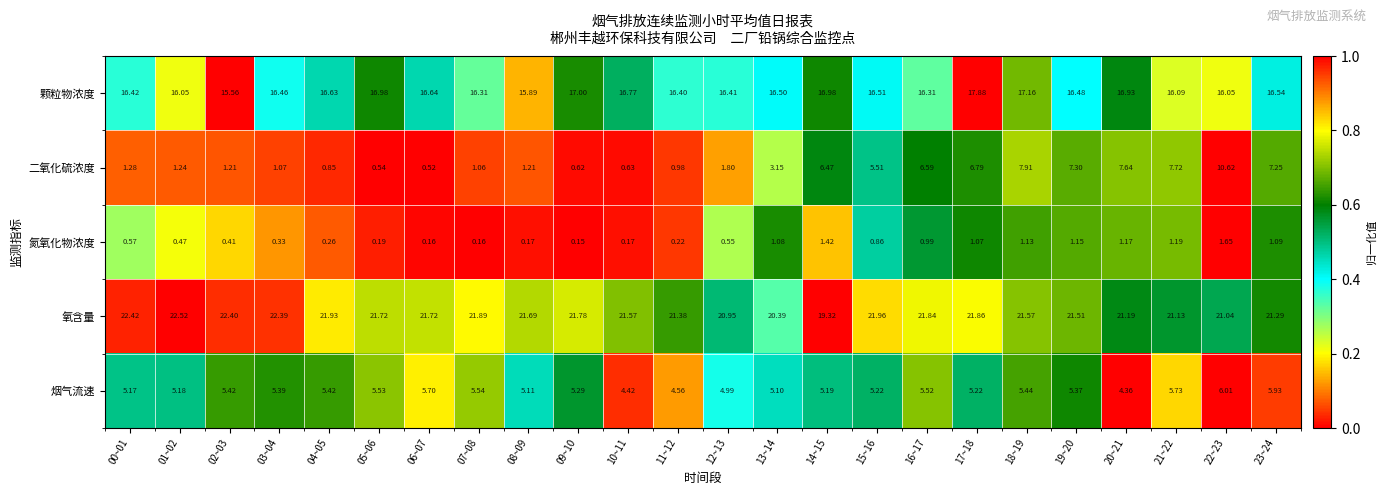

Which series changed the most between 03~04 and 05~06?

氧含量